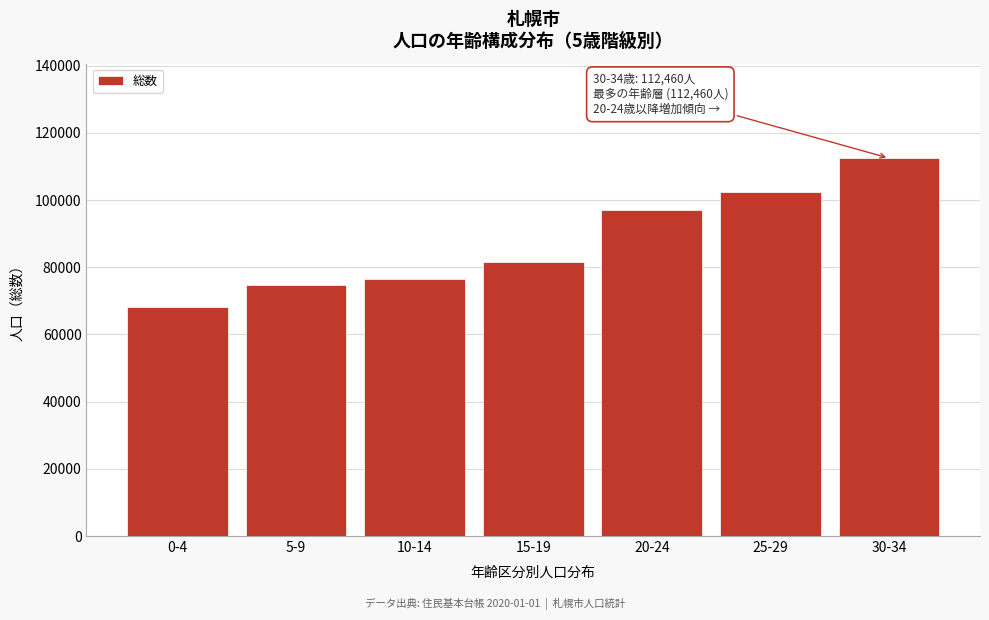

Reading left to right, what are all the values shown in this chart?

68040	74609	76537	81475	96933	102491	112460